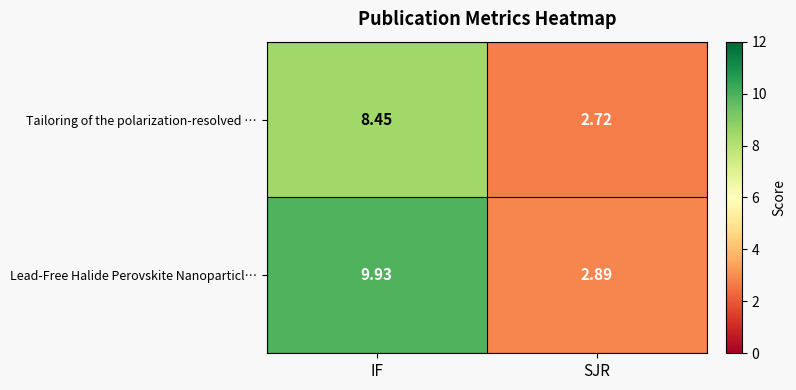

Which series changed the most between IF and SJR?

Lead-Free Halide Perovskite Nanoparticl…